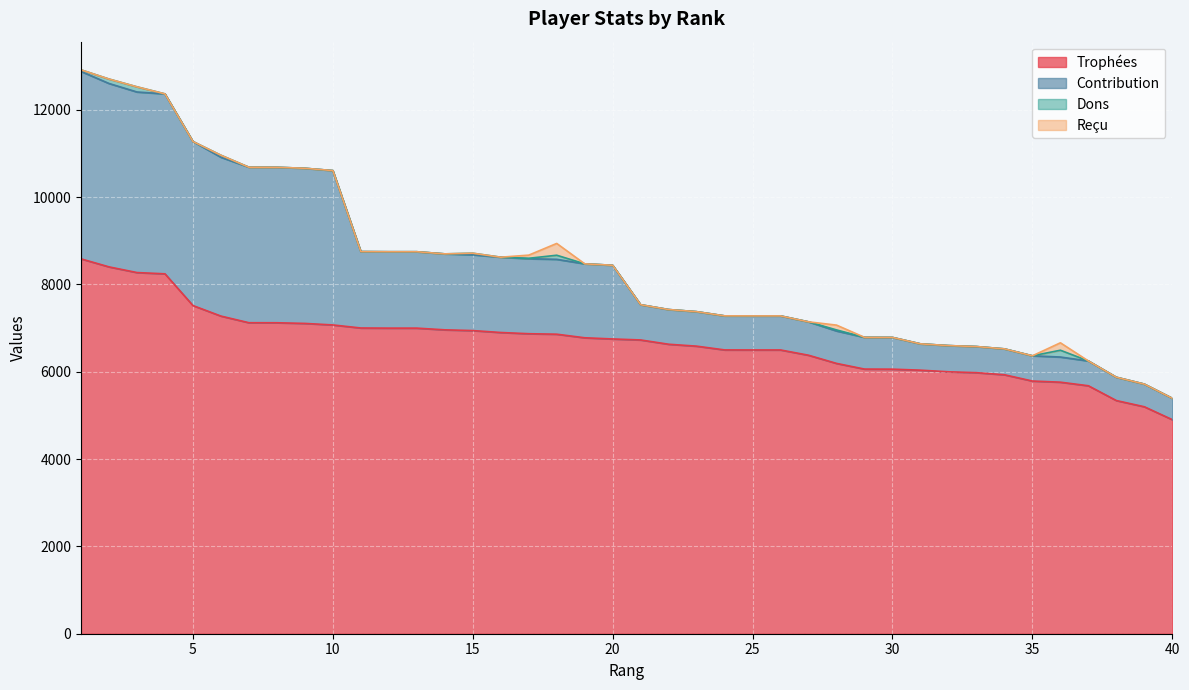

What is the minimum value for Trophées?

4903